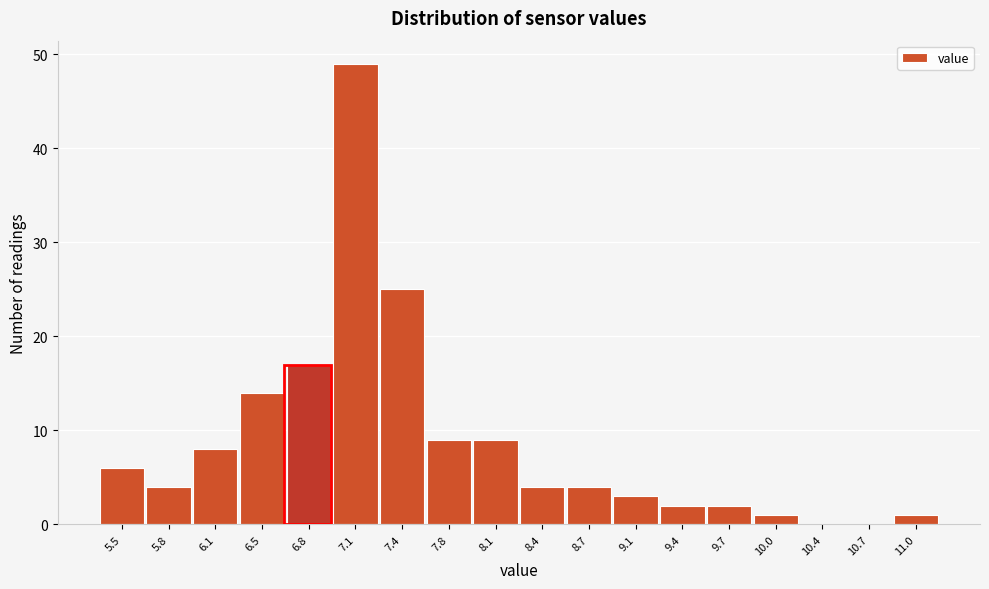

Reading left to right, transcribe all the data shown in this chart.

5.5=6	5.8=4	6.1=8	6.5=14	6.8=17	7.1=49	7.4=25	7.8=9	8.1=9	8.4=4	8.7=4	9.1=3	9.4=2	9.7=2	10.0=1	10.4=0	10.7=0	11.0=1